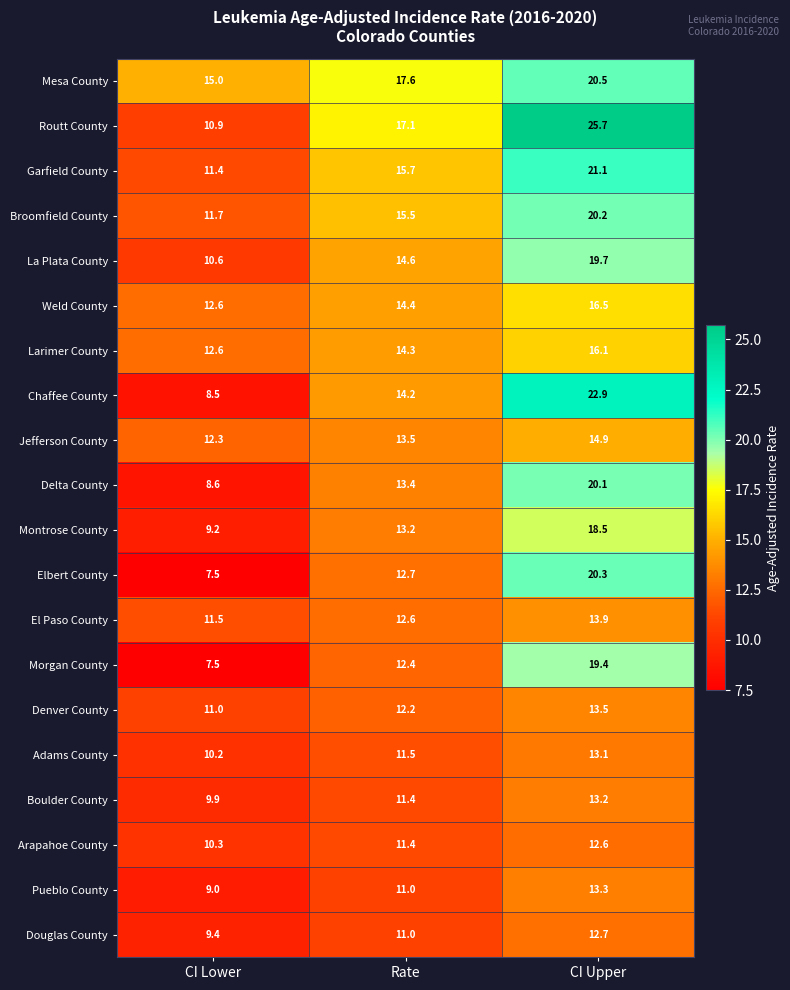

The Jefferson County series shows 13.5 at Rate. True or false?

True